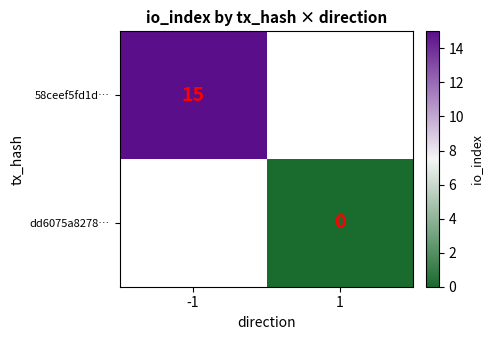

True or false: 58ceef5fd1d… has a value of 24 at -1.

False